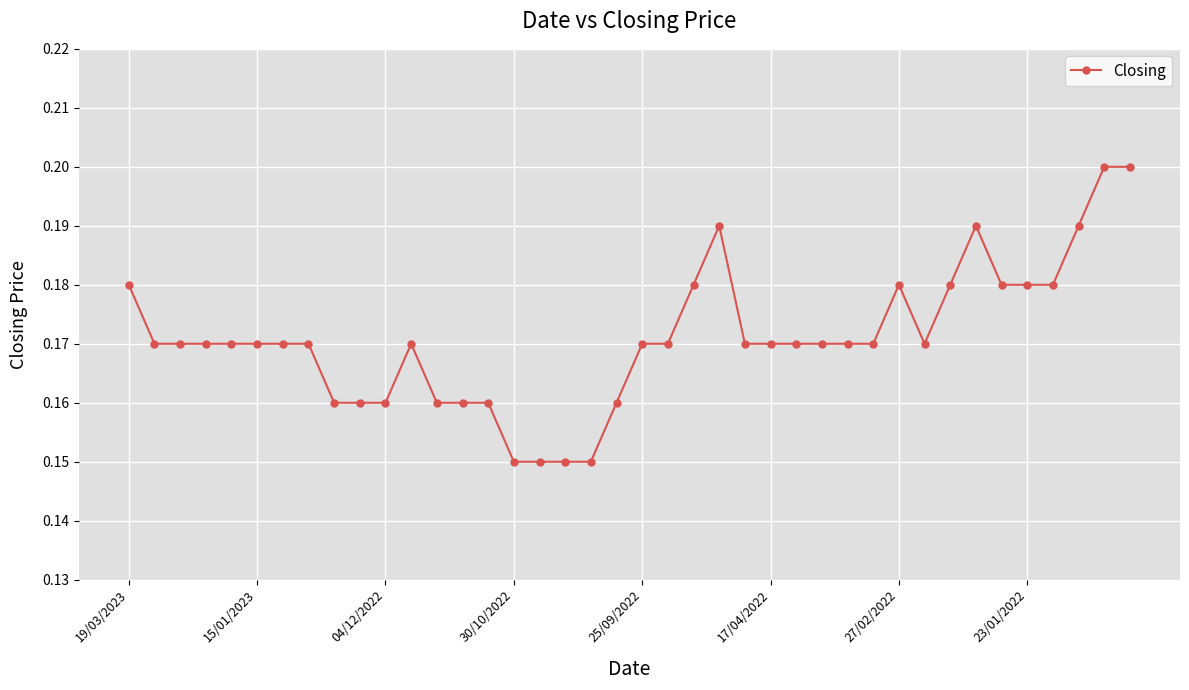

True or false: the data has more than 1 interior local peaks.

True